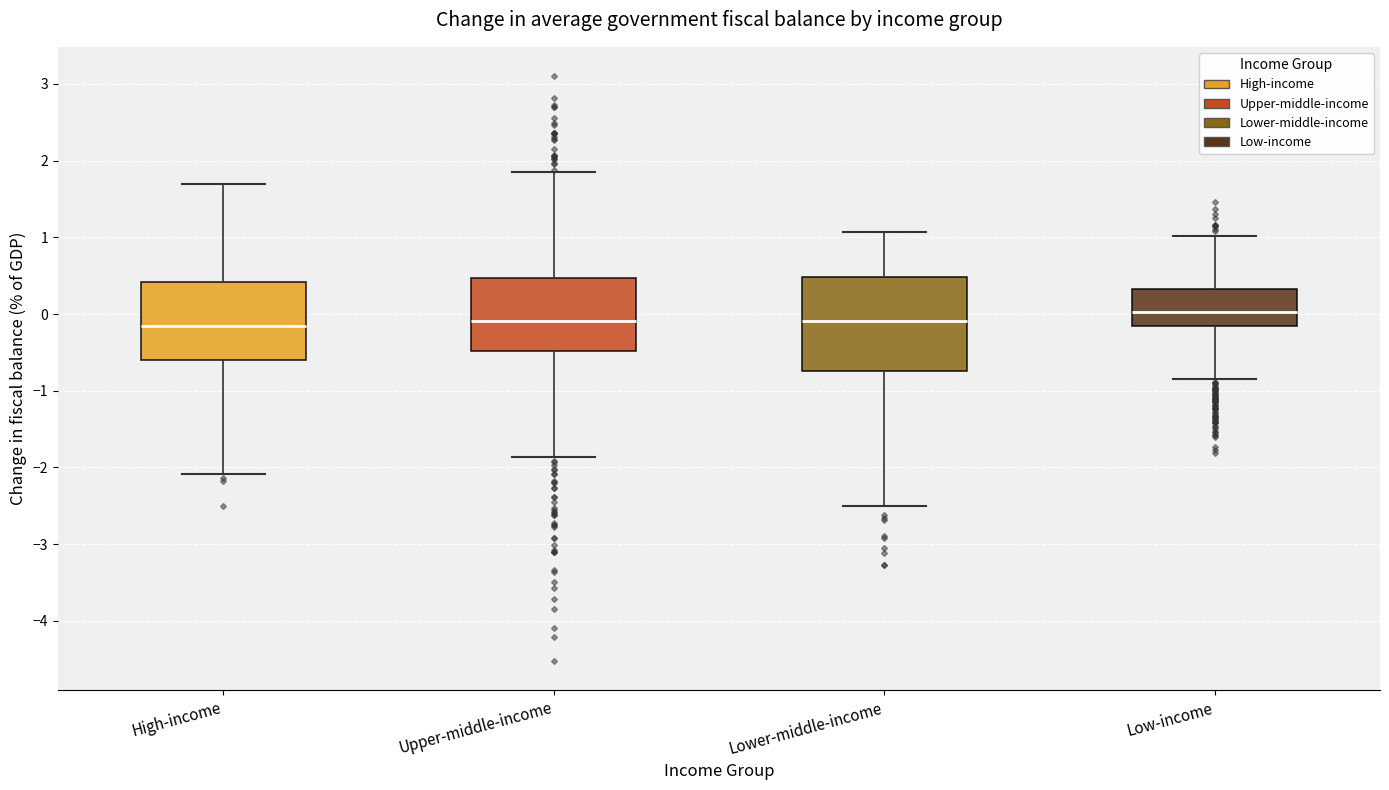

Which box is the tallest, from its lower edge to its upper edge?

Lower-middle-income